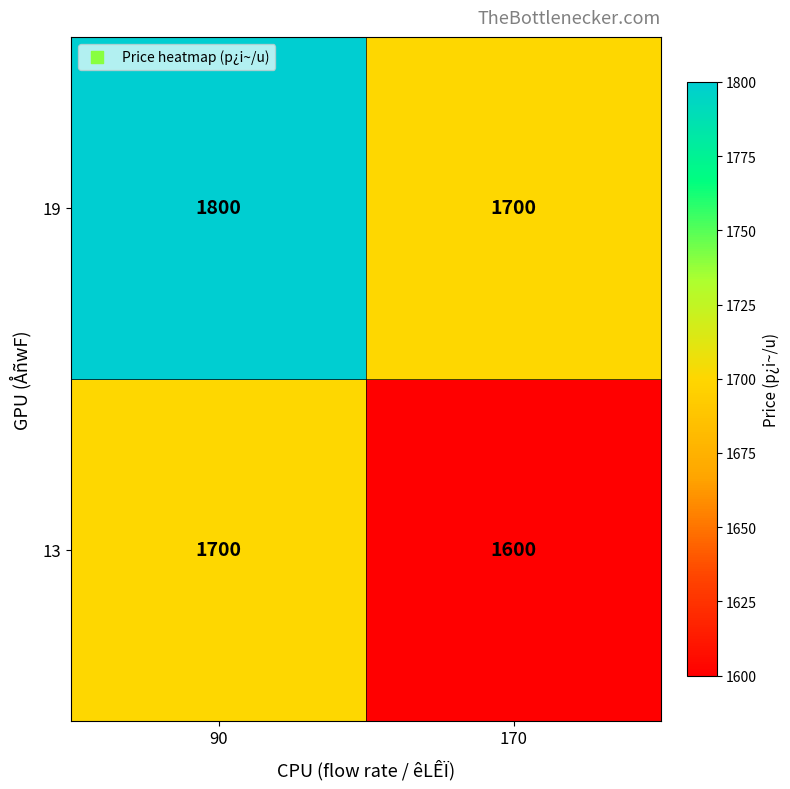

Rank the categories by 13 value from highest to lowest.

90, 170